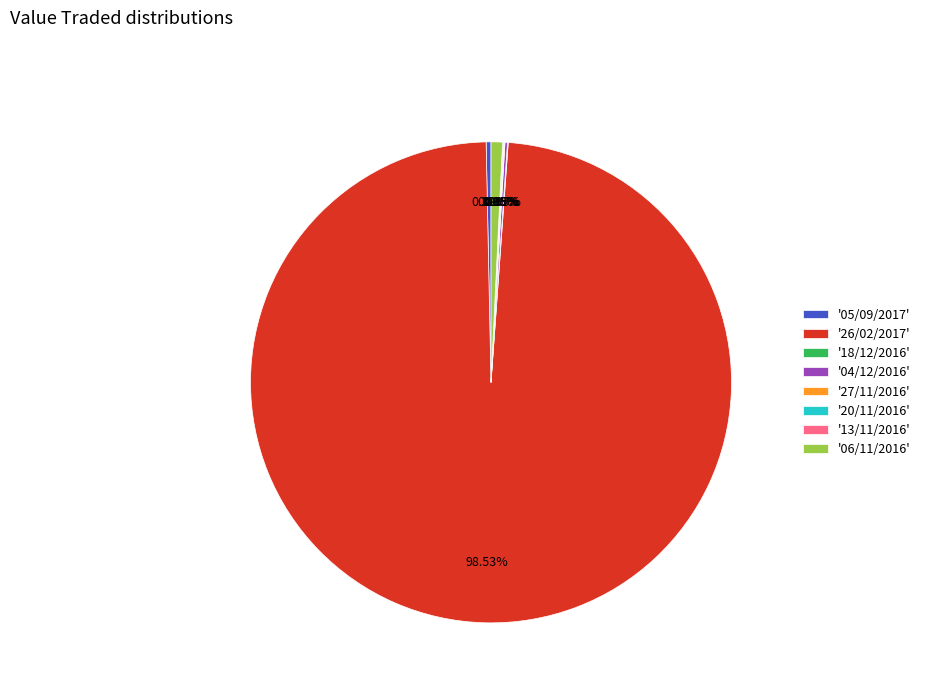

Which category accounts for the majority?

'26/02/2017'